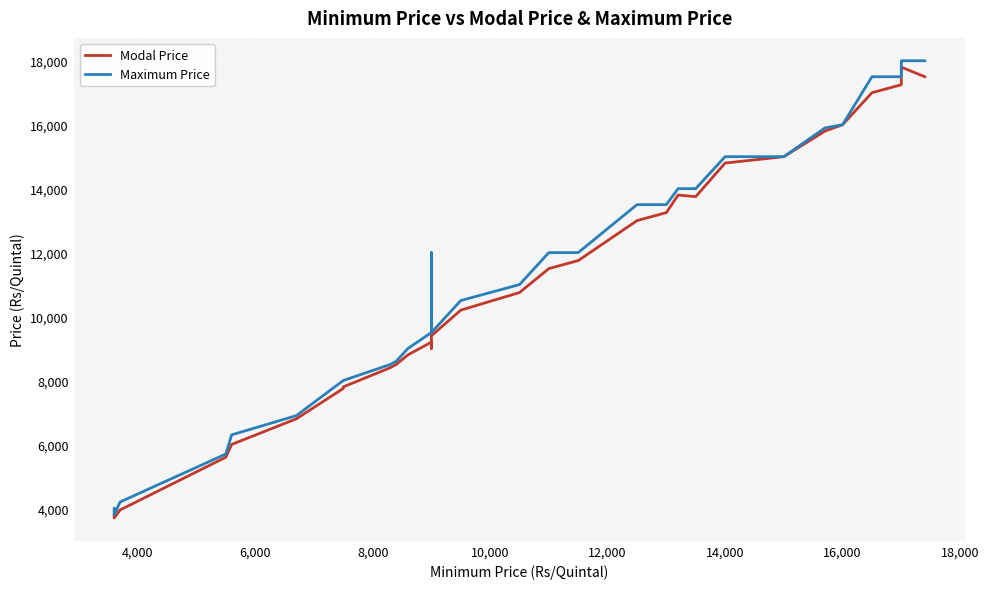

How many interior local valleys does the Maximum Price series have?

1